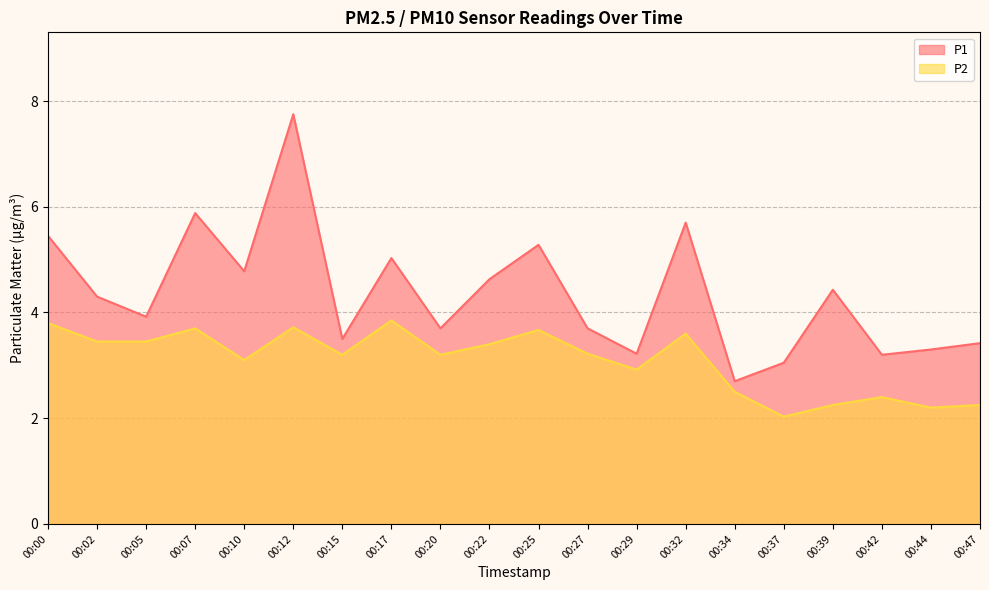

Reading left to right, list all the values displayed in this chart.

P1: 5.5	4.3	3.9	5.9	4.8	7.8	3.5	5.0	3.7	4.6	5.3	3.7	3.2	5.7	2.7	3.0	4.4	3.2	3.3	3.4
P2: 3.8	3.5	3.5	3.7	3.1	3.7	3.2	3.9	3.2	3.4	3.7	3.2	2.9	3.6	2.5	2.0	2.2	2.4	2.2	2.2